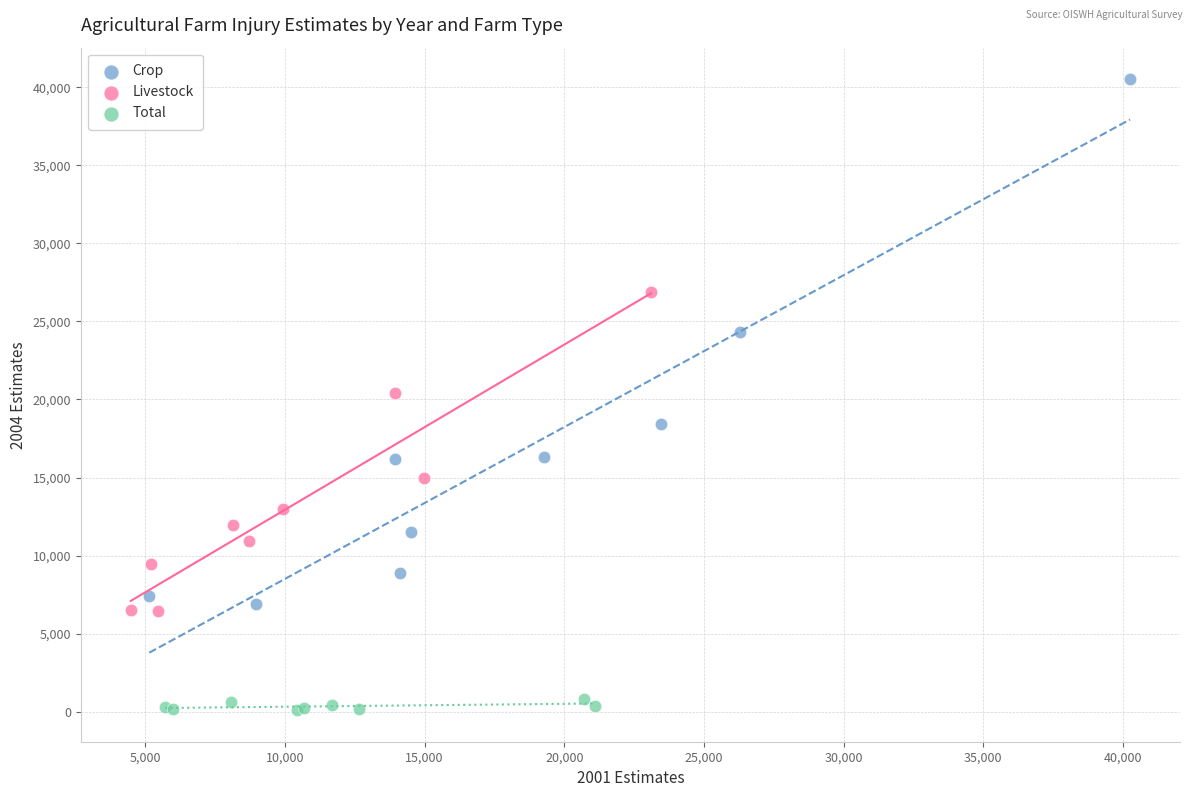

Which series contains the highest Y value?

Crop